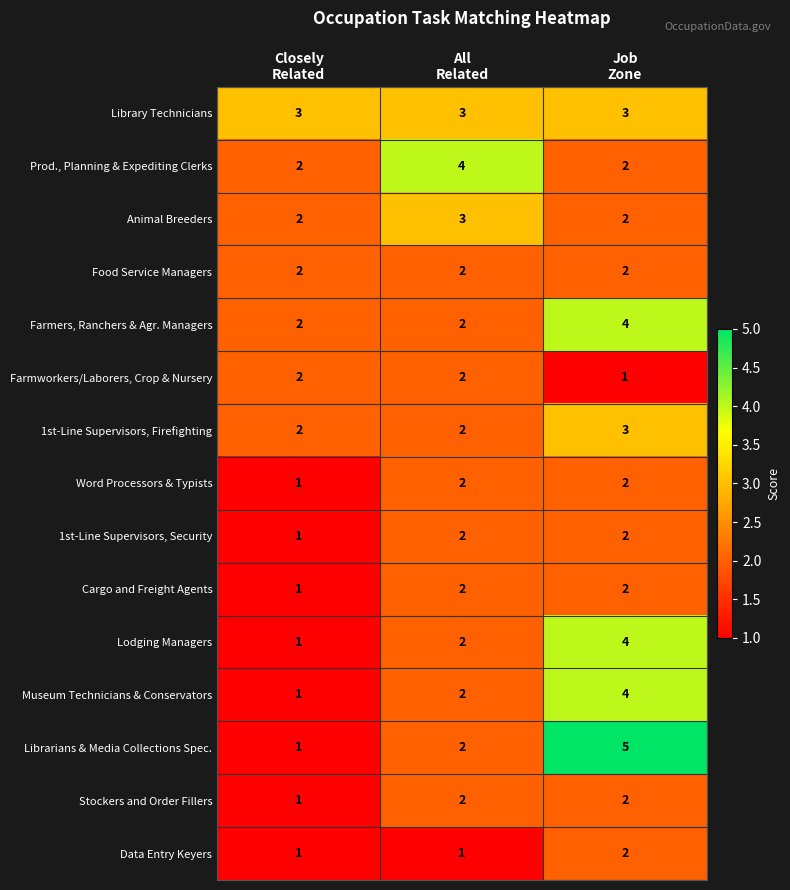

At how many categories does at least one series exceed 2?

3